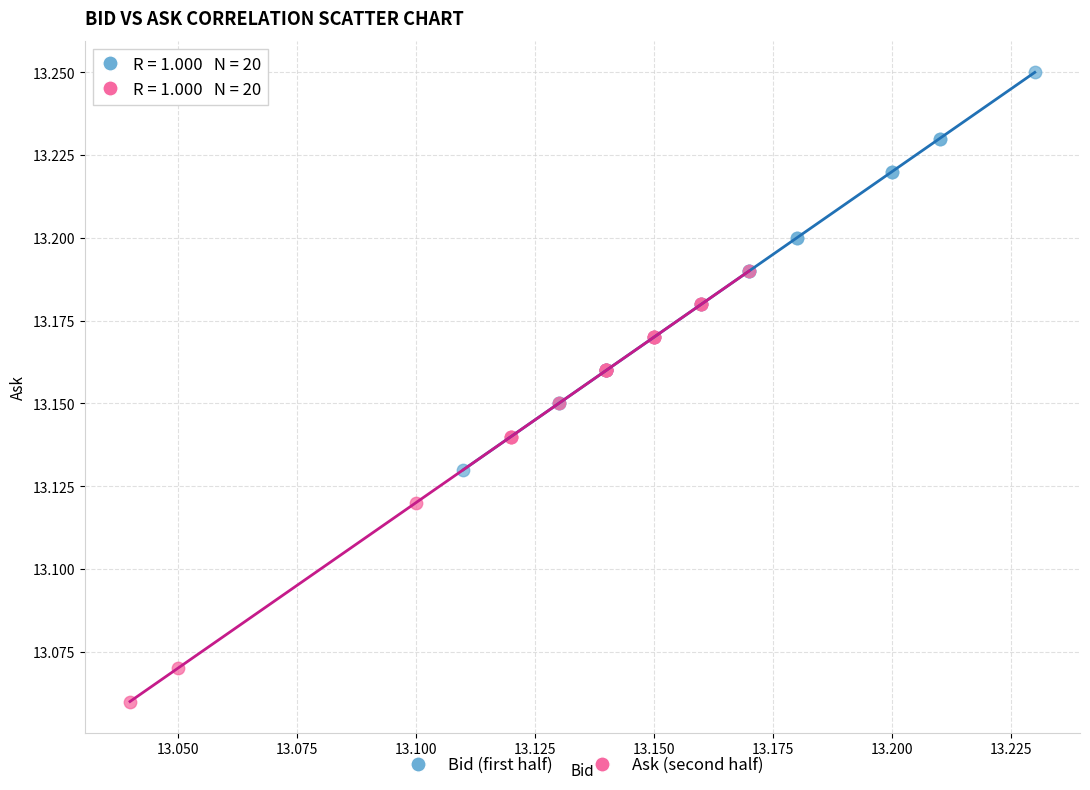

Which series has the largest Y range (max minus min)?

Ask (second half)